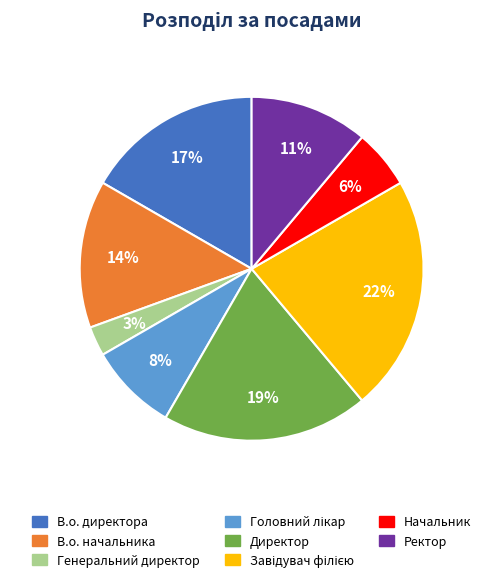

To the nearest percent, what is the difference between the largest and smallest slice percentages?

19%